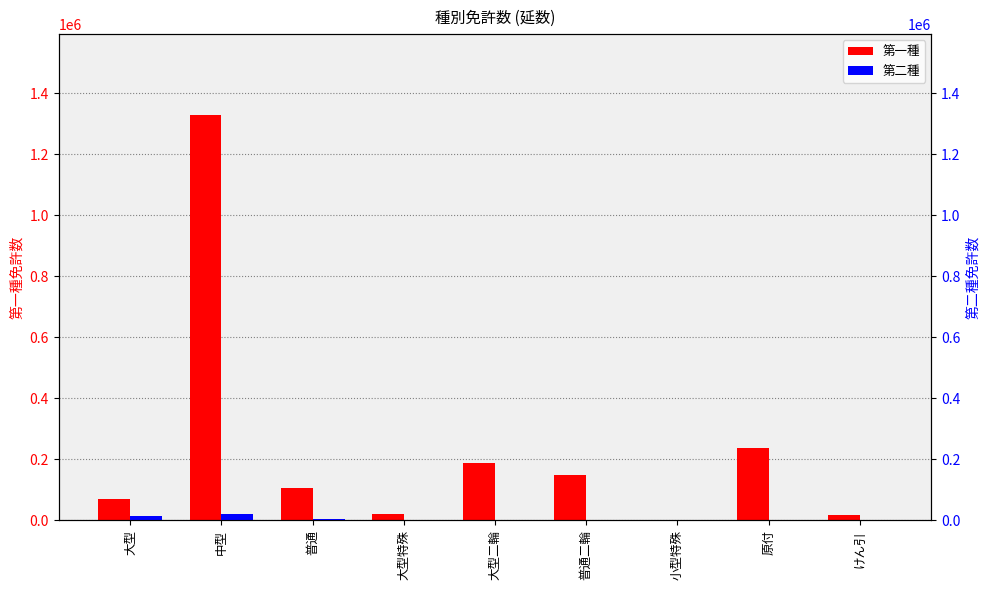

How many data points does each series have?

9